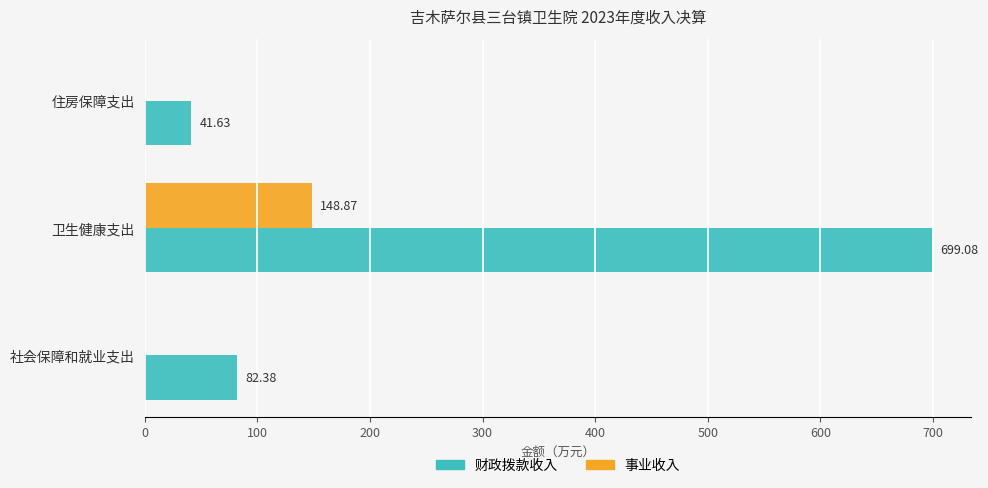

What is the sum of all 事业收入 values?

148.9